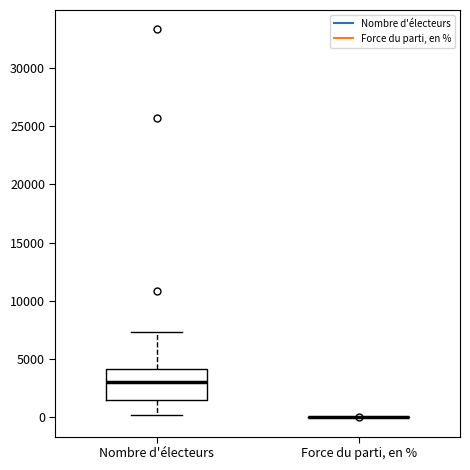

Reading left to right, transcribe this box plot: for each box, give where its median line is, the range the box spans, and where its two whiskers end, as read against the y-axis. The values are not printed on the chart, so give them approximately, as read against the axis.

Nombre d'électeurs: median 3000, box 1500 to 4000, whiskers 0 to 7500
Force du parti, en %: box collapsed to a line at 0, whiskers 0 to 0